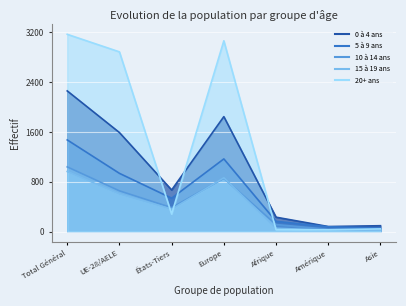

Between UE-28/AELE and Amérique, which series saw the biggest shift?

20+ ans